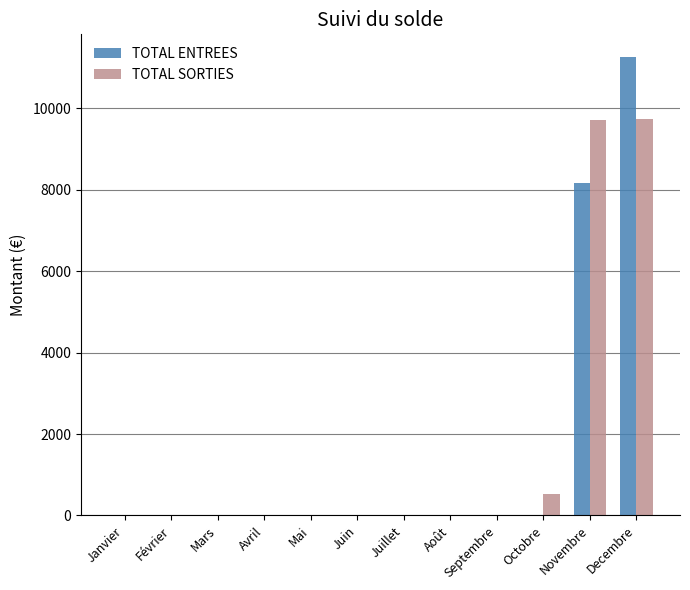

What is the sum of all TOTAL ENTREES values?

19427.6